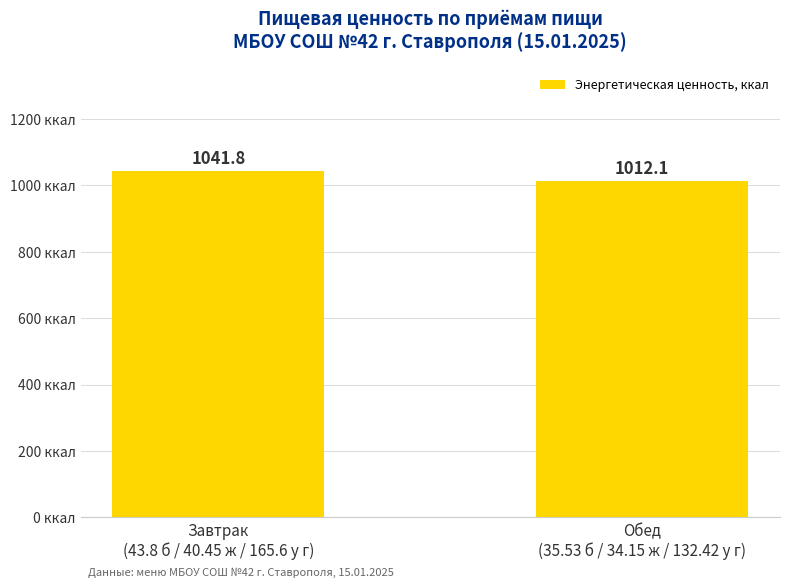

What is the smallest value displayed?

1012.1